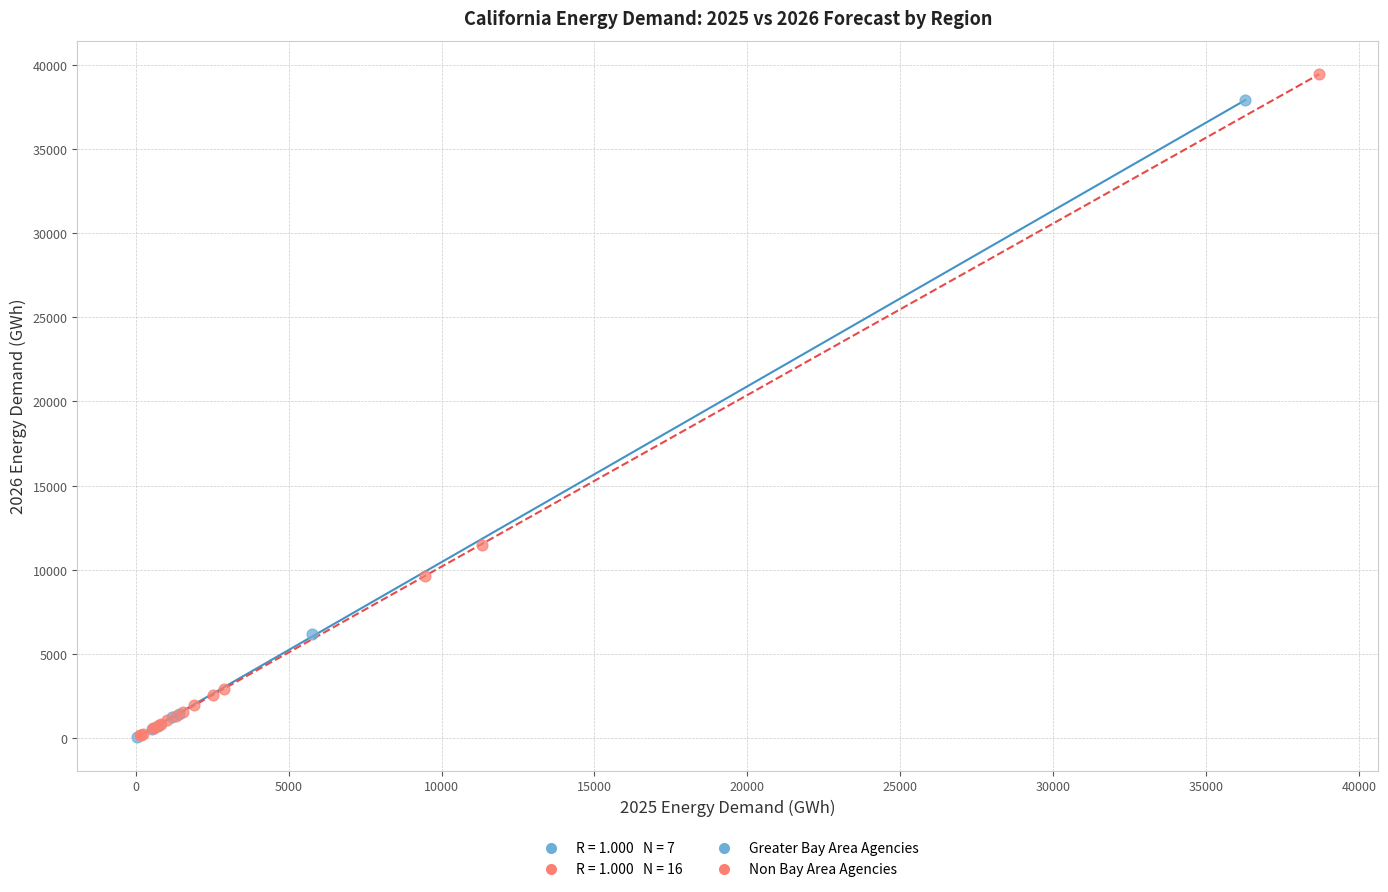

Which series has the widest spread of Y values?

Non Bay Area Agencies